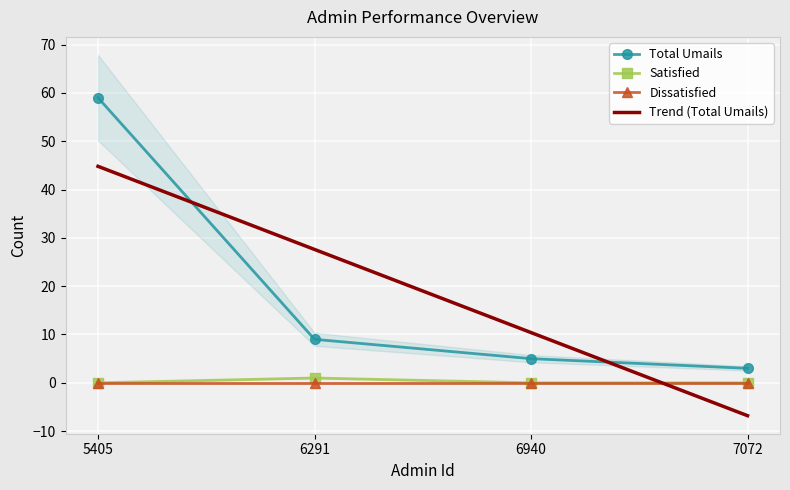

What is the difference between the maximum and second lowest values in the Total Umails series?

54